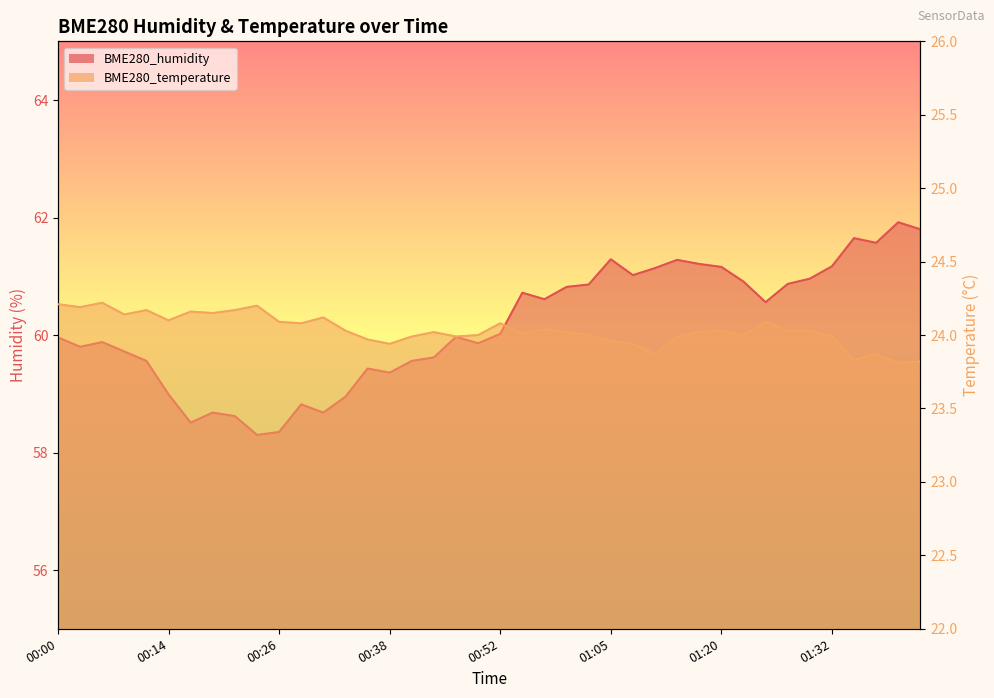

List the labels in order of BME280_humidity value, largest first.

01:41, 01:43, 01:35, 01:38, 01:05, 01:14, 01:17, 01:32, 01:20, 01:11, 01:08, 01:30, 01:22, 01:27, 01:03, 01:00, 00:54, 00:57, 01:25, 00:52, 00:47, 00:00, 00:06, 00:49, 00:03, 00:09, 00:44, 00:11, 00:41, 00:36, 00:38, 00:14, 00:33, 00:29, 00:19, 00:31, 00:21, 00:16, 00:26, 00:24